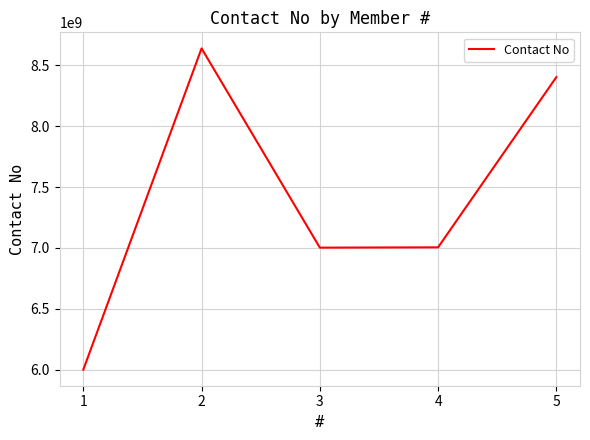

What is the minimum value shown in the chart?

6000924169